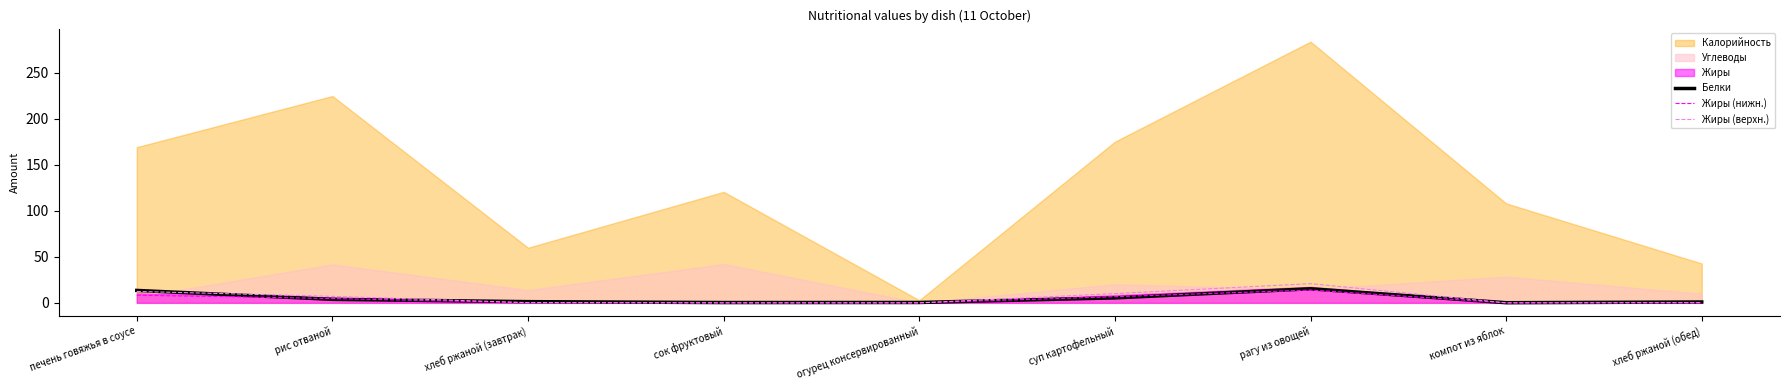

Is the value of Белки at рис отваной greater than the value of Жиры (верхн.) at рагу из овощей?

No